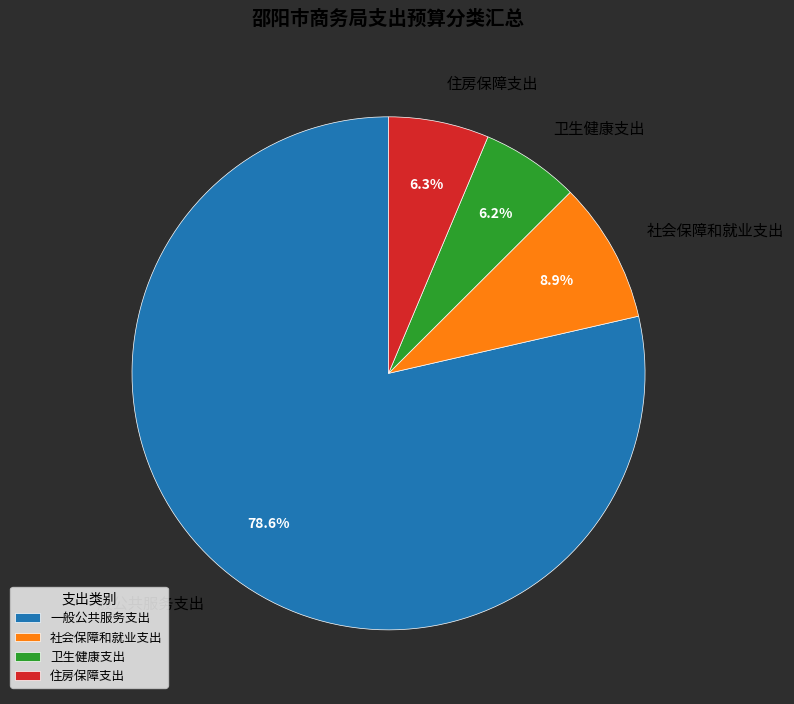

How many slices are in this pie chart?

4